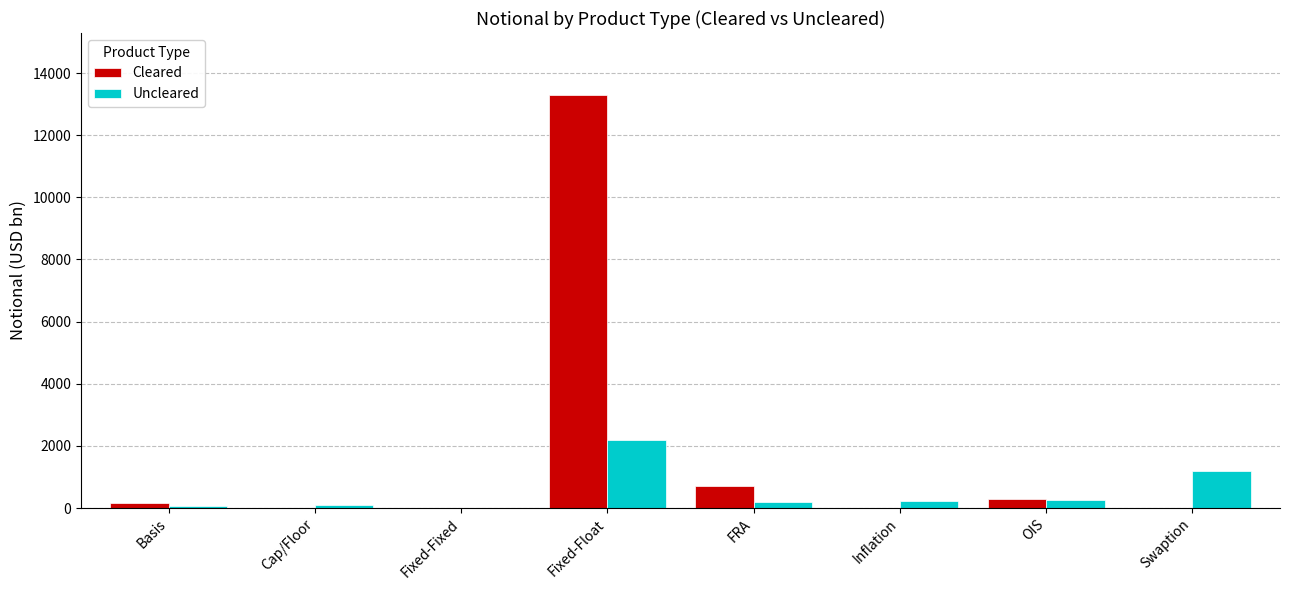

Which series changed the most between OIS and Swaption?

Uncleared